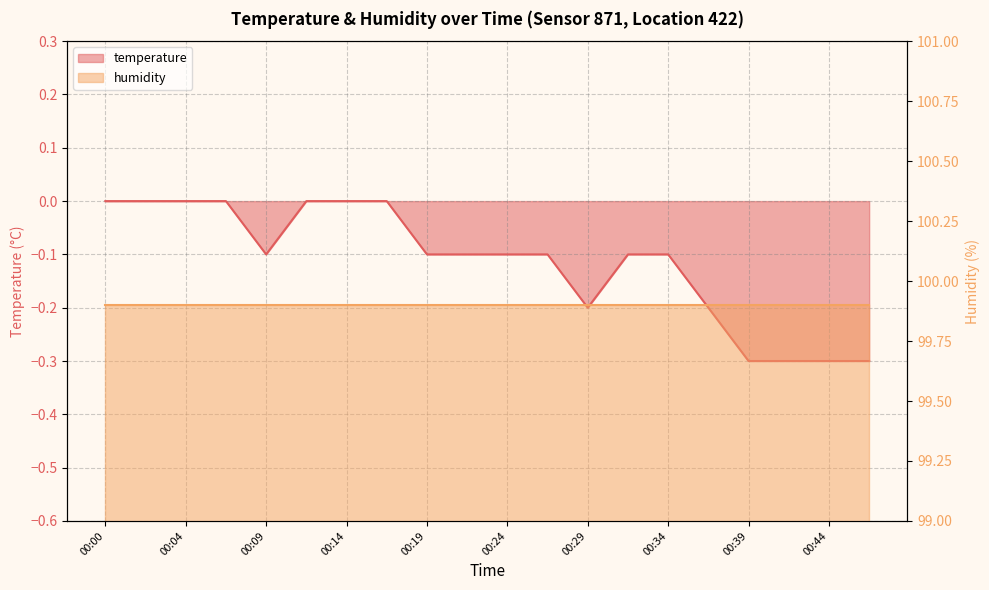

Rank the categories by value from lowest to highest.

00:39, 00:41, 00:44, 00:46, 00:29, 00:36, 00:09, 00:19, 00:22, 00:24, 00:27, 00:31, 00:34, 00:00, 00:02, 00:04, 00:07, 00:12, 00:14, 00:17